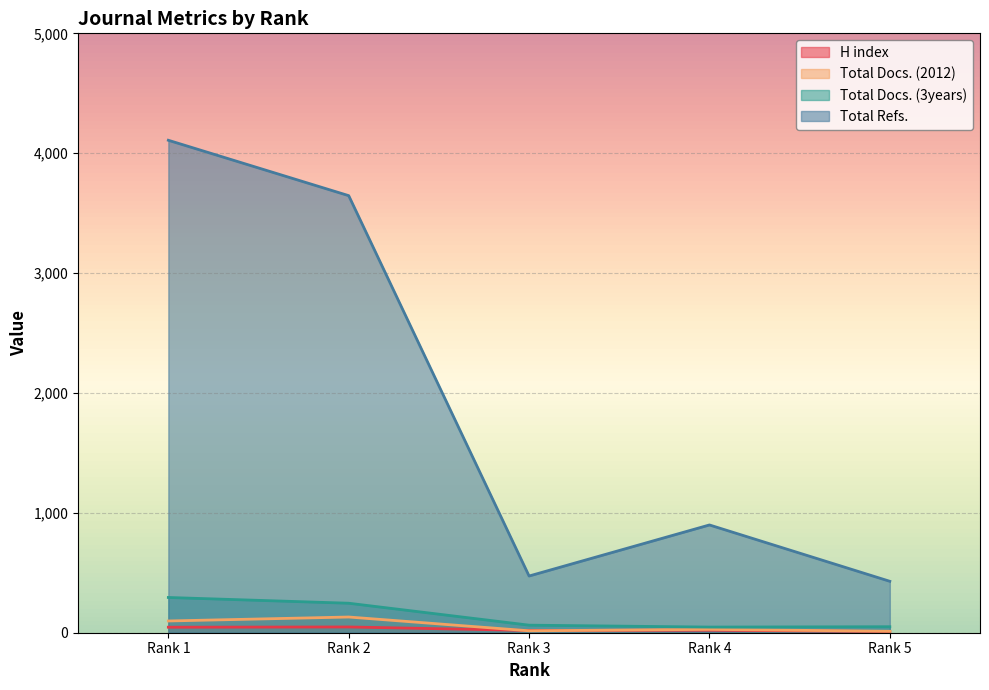

What is the difference between the maximum and minimum values in the Total Refs. series?

3679